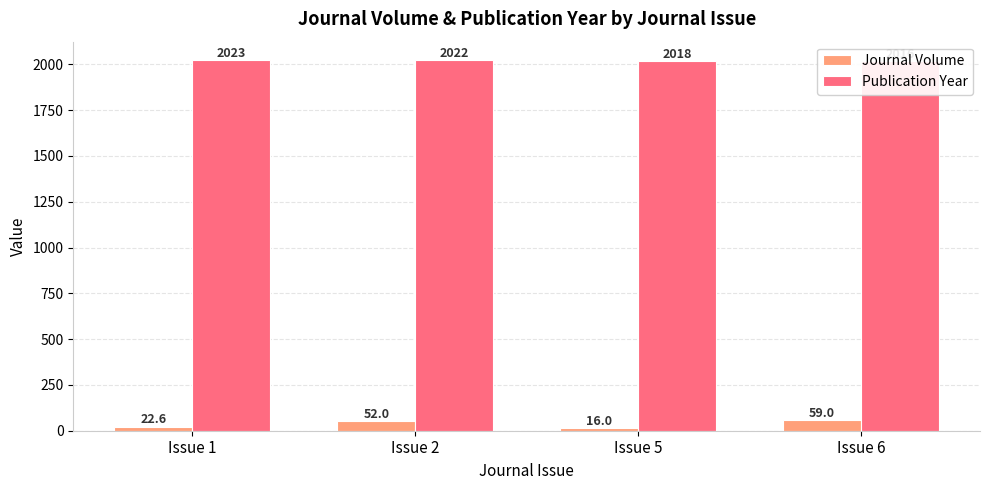

Between Issue 2 and Issue 6, which series saw the biggest shift?

Journal Volume